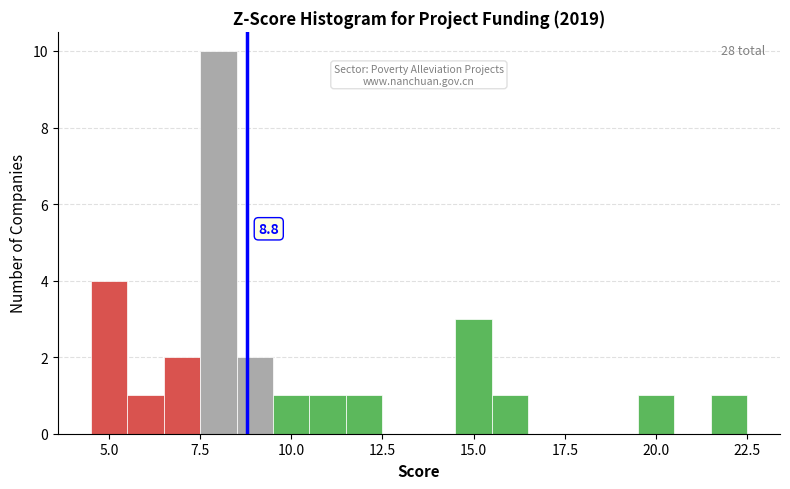

Around what value on the x-axis is the tallest bar? Give the approximate position of its centre, as read against the axis.

8.0